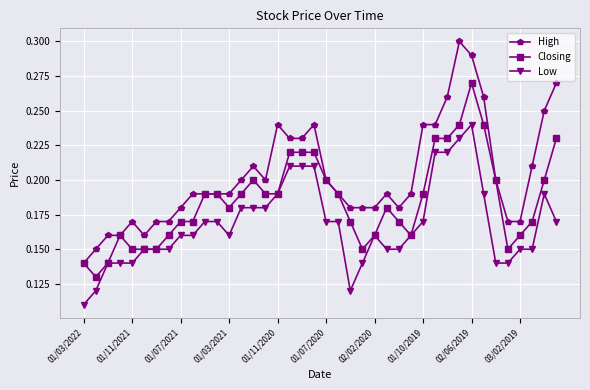

True or false: High and Low cross at least once.

False